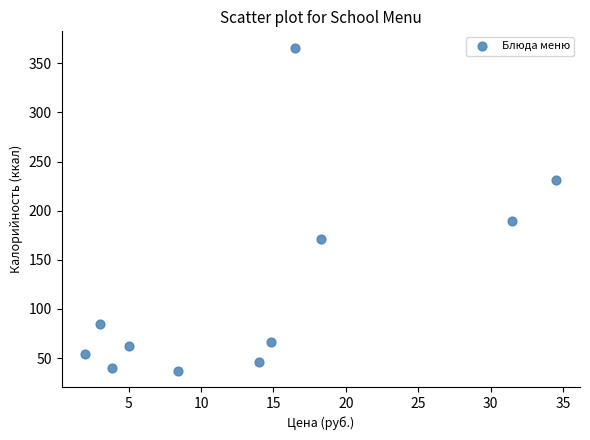

What is the average Y value?

122.5